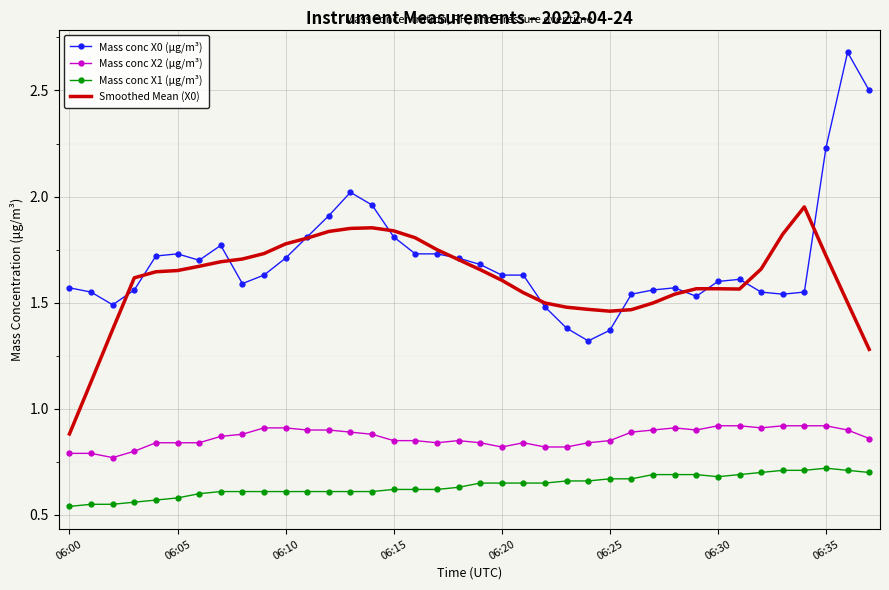

Which series has the widest spread of values?

Mass conc X0 (μg/m³)